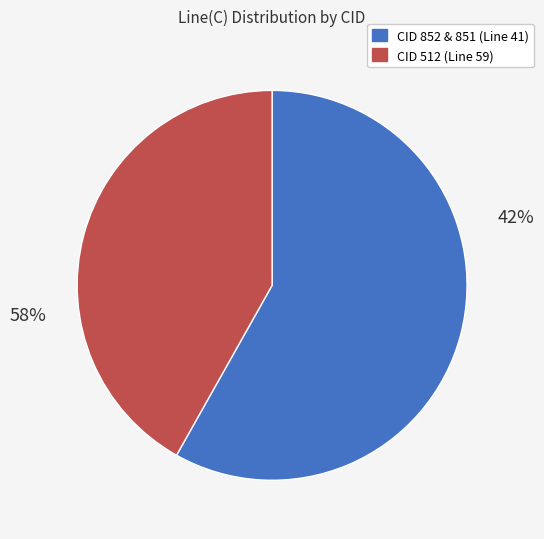

True or false: 851 accounts for 43% of the total.

False